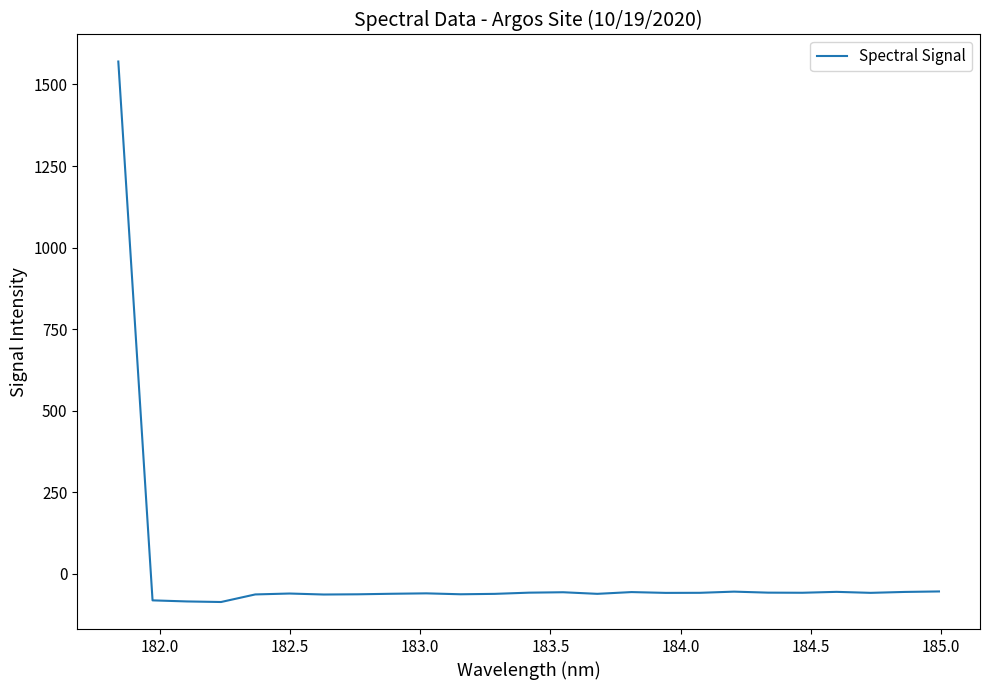

What is the difference between the maximum and minimum values?

1656.5